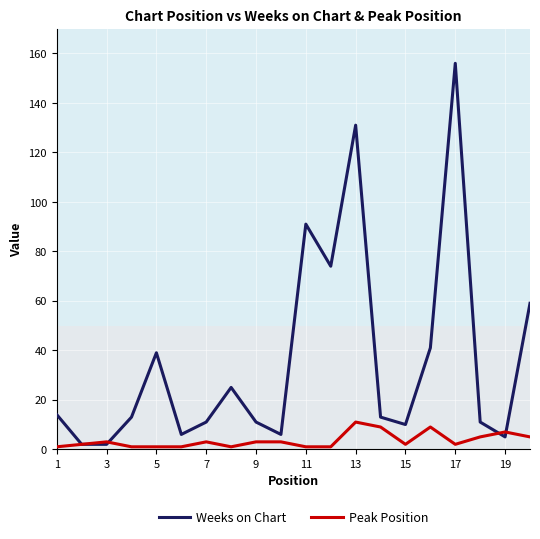

List the series in order of their overall mean, highest first.

Weeks on Chart, Peak Position